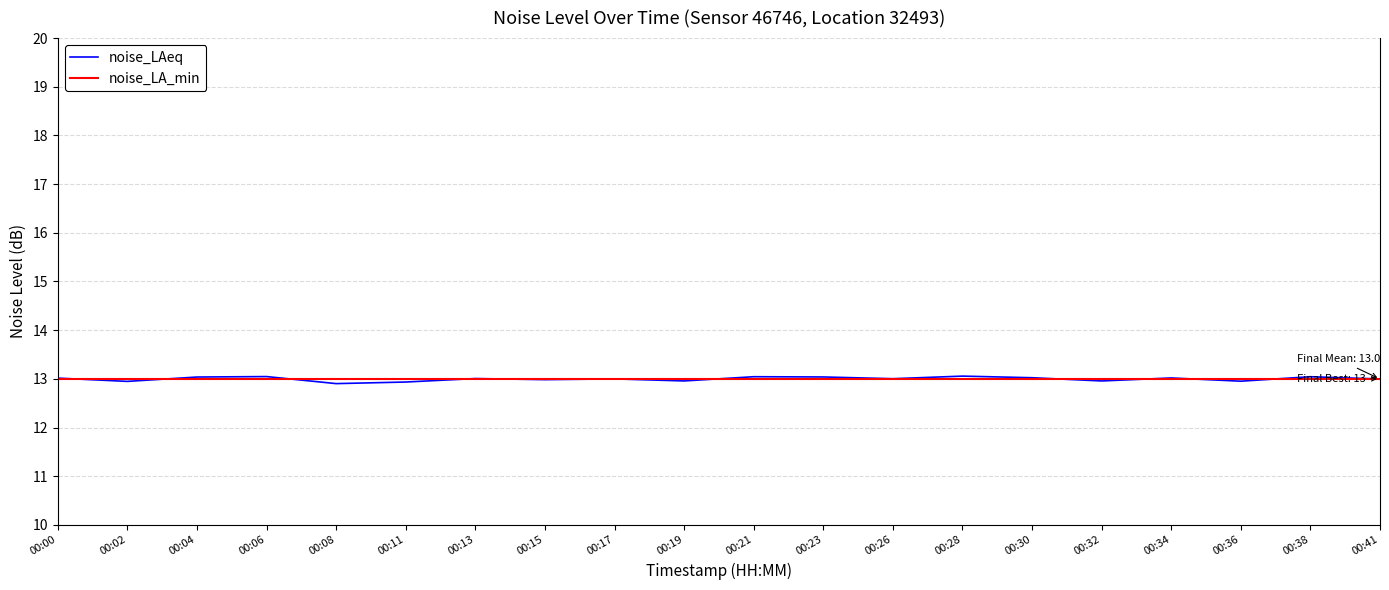

What is the highest value of the noise_LAeq series?

13.1